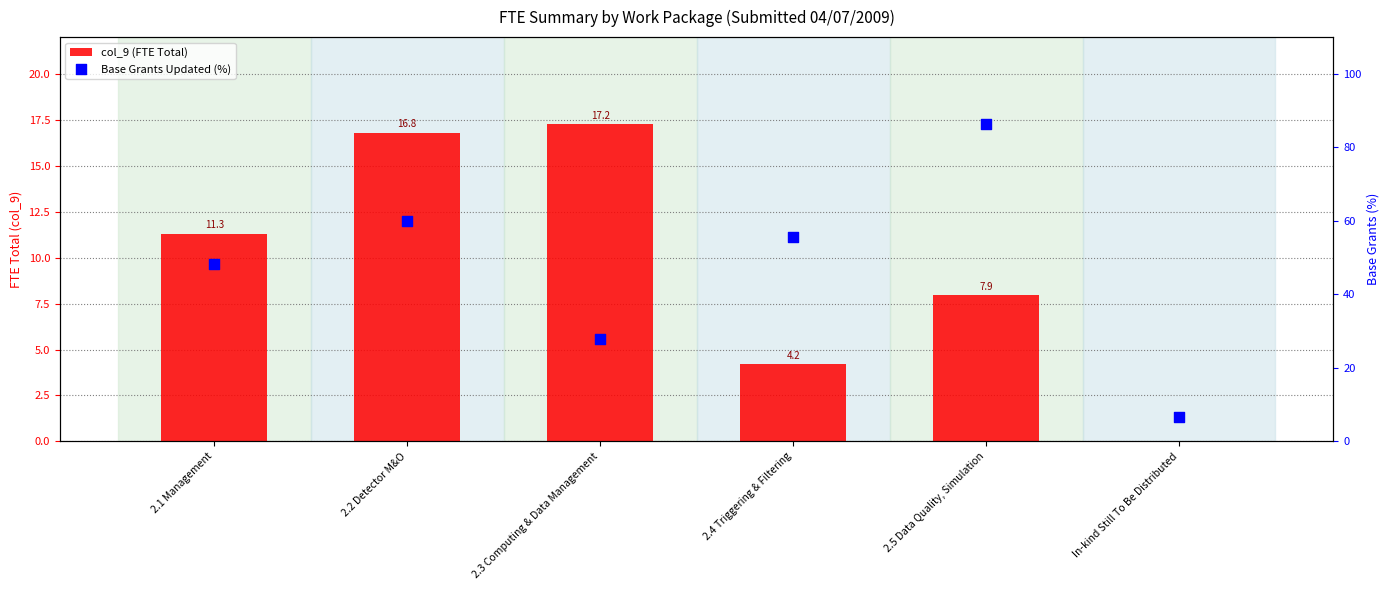

At which category is the sum across all series the highest?

2.5 Data Quality, Simulation